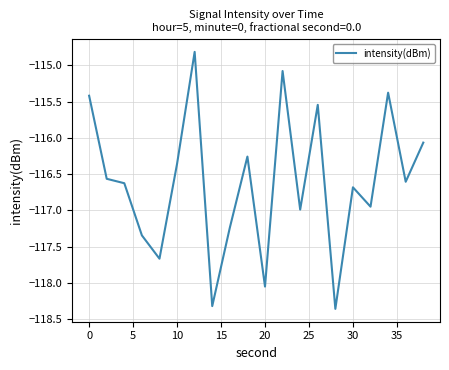

What is the difference between the maximum and minimum values?

3.5